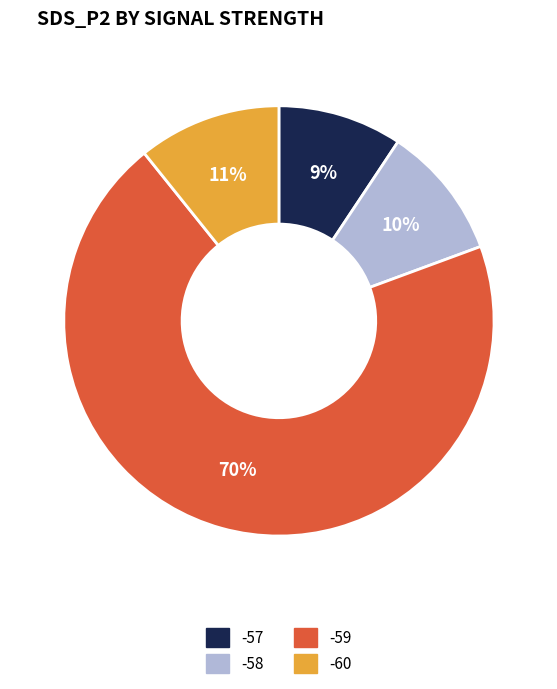

Count the number of slices in the pie.

4